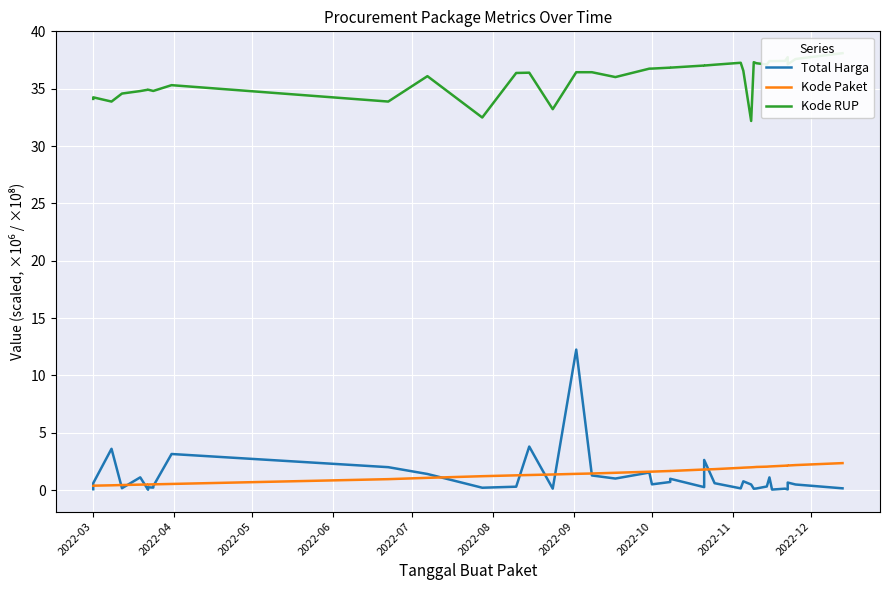

True or false: Kode Paket and Kode RUP intersect in this chart.

False